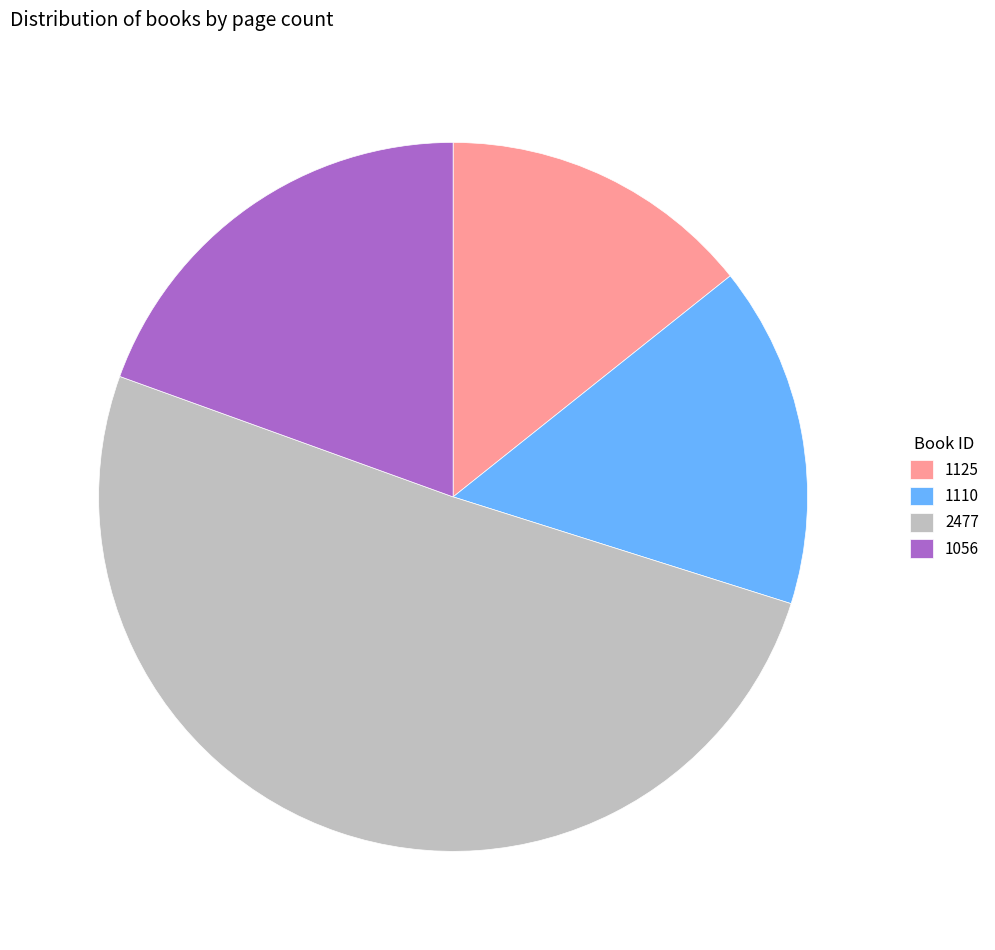

Rank the categories by value from highest to lowest.

2477, 1056, 1110, 1125